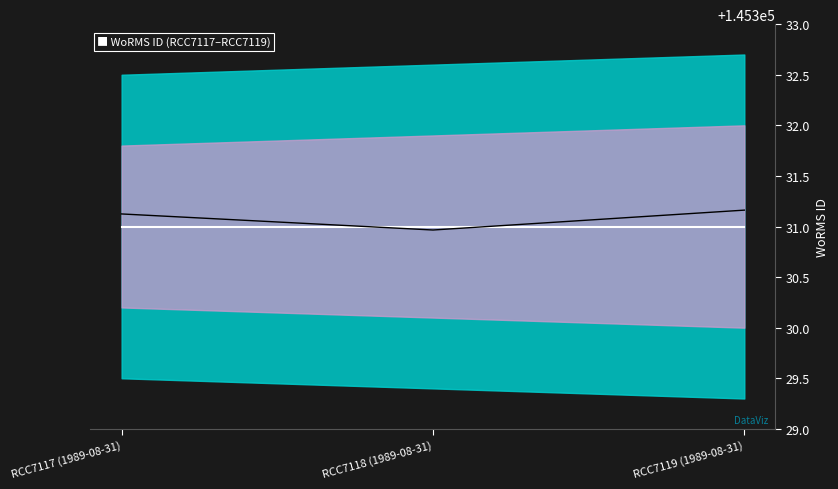

Rank the series at RCC7118 (1989-08-31) from lowest to highest value.

WoRMS ID, Smoothed WoRMS ID